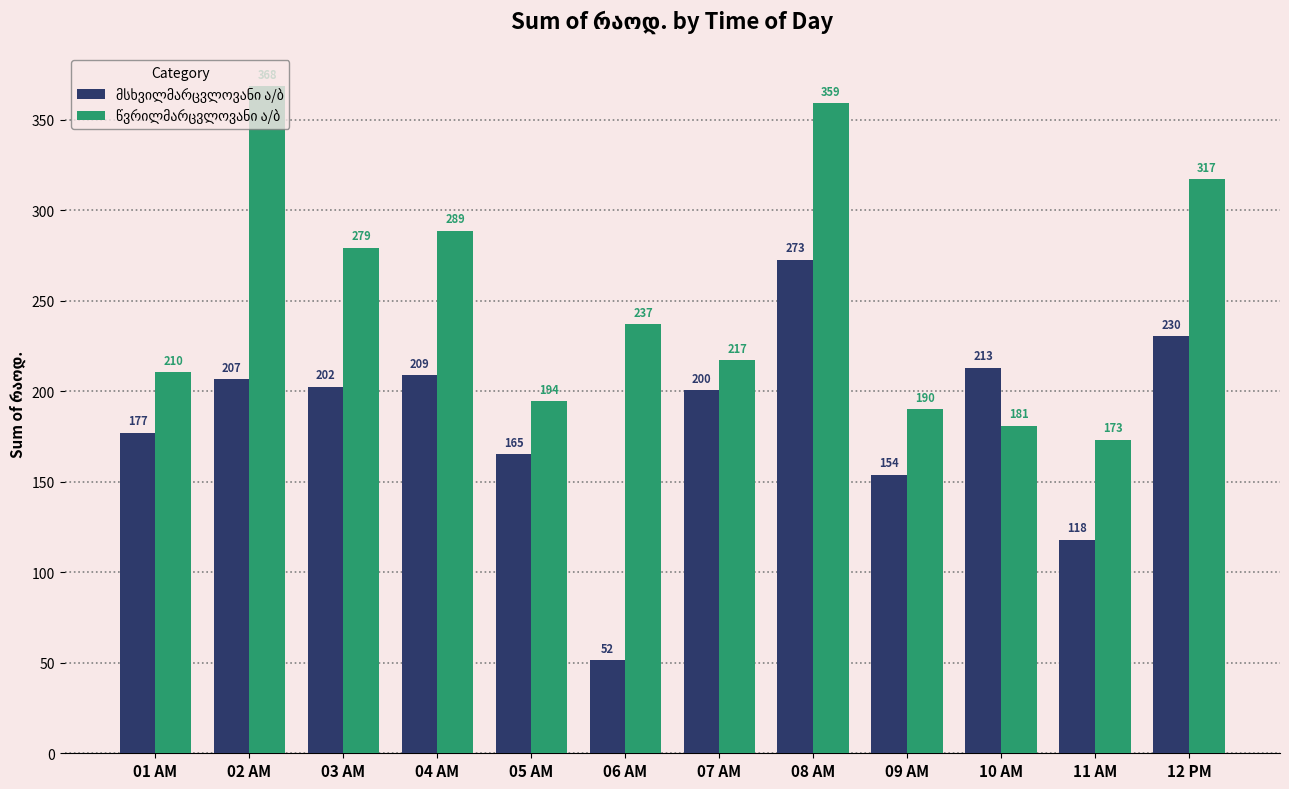

At how many categories does at least one series exceed 109?

12